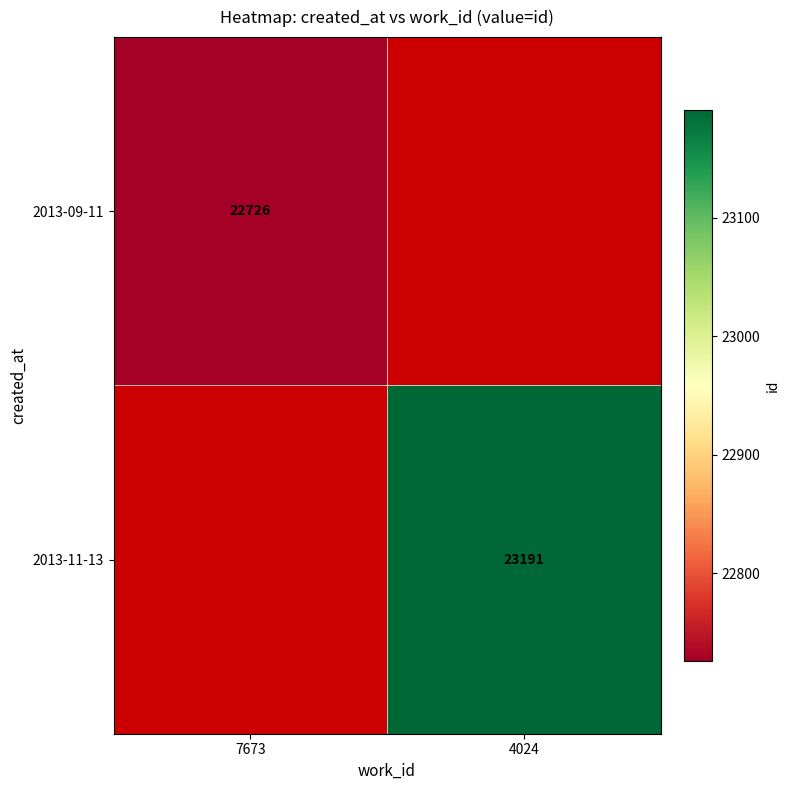

True or false: 2013-09-11 has a value of 40173 at 7673.

False